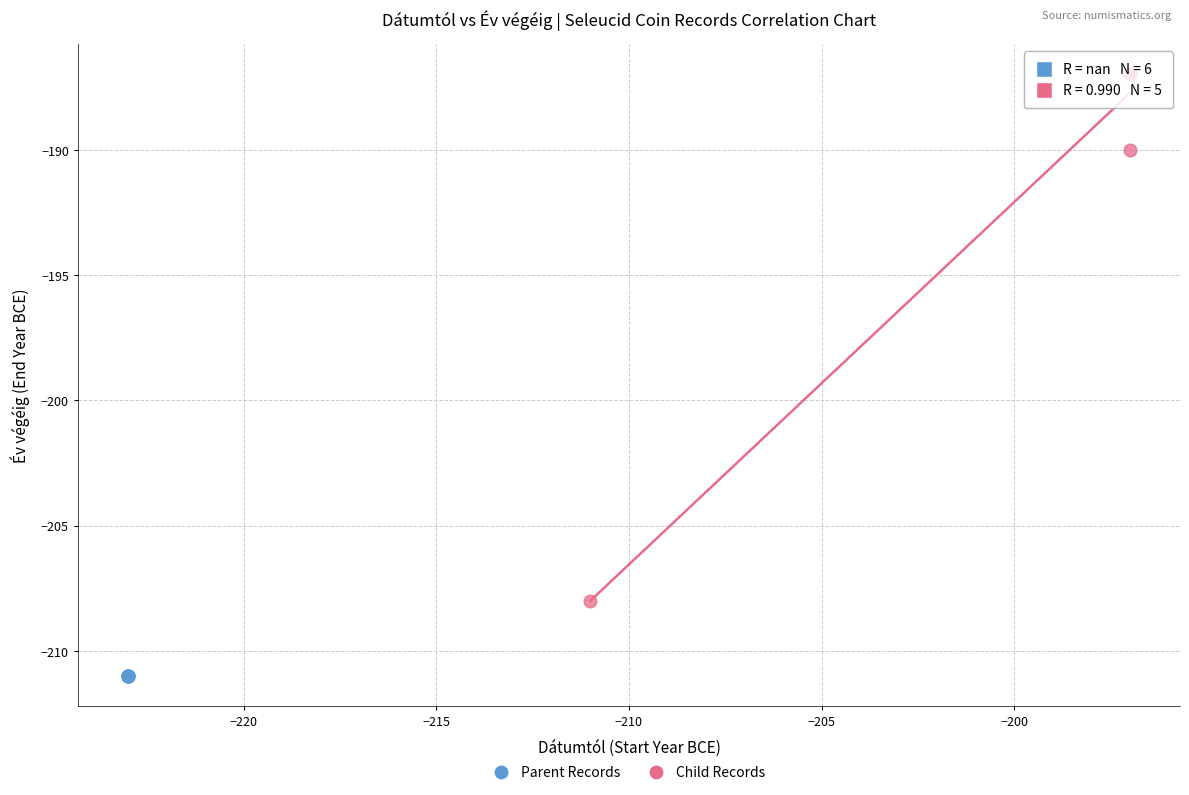

Which series contains the lowest Y value?

Parent Records